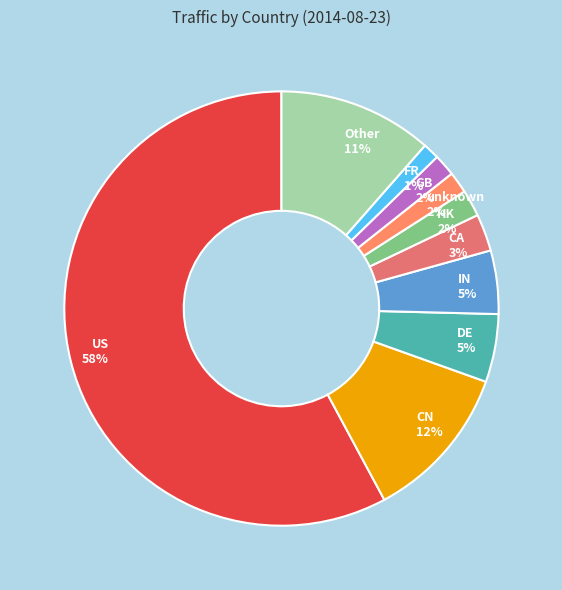

Which category accounts for the majority?

US